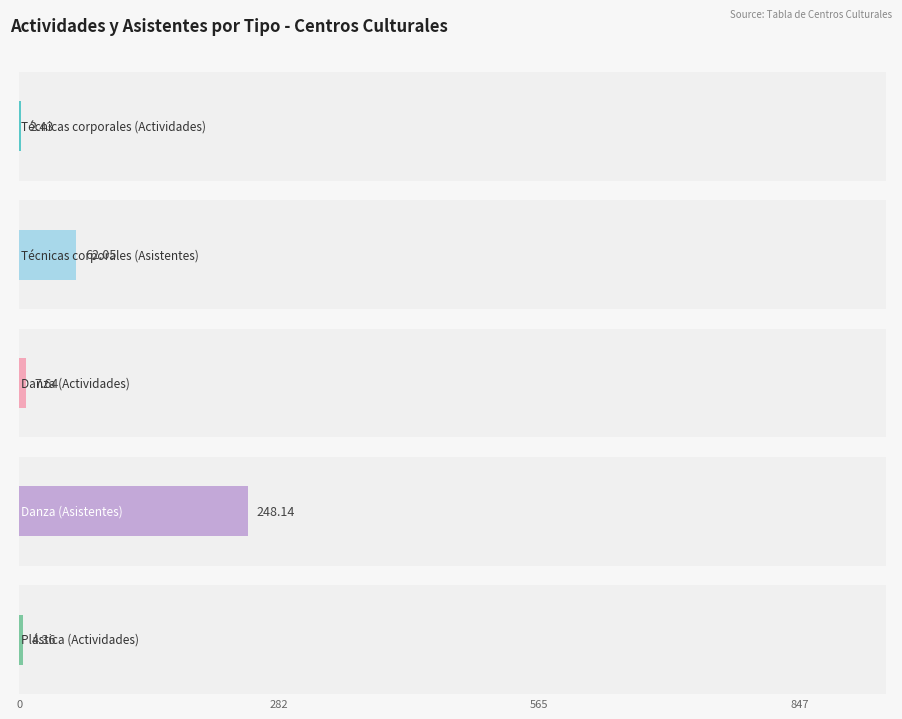

What is the difference between the second highest and second lowest values in the Técnicas corporales (Asistentes) series?

107.4